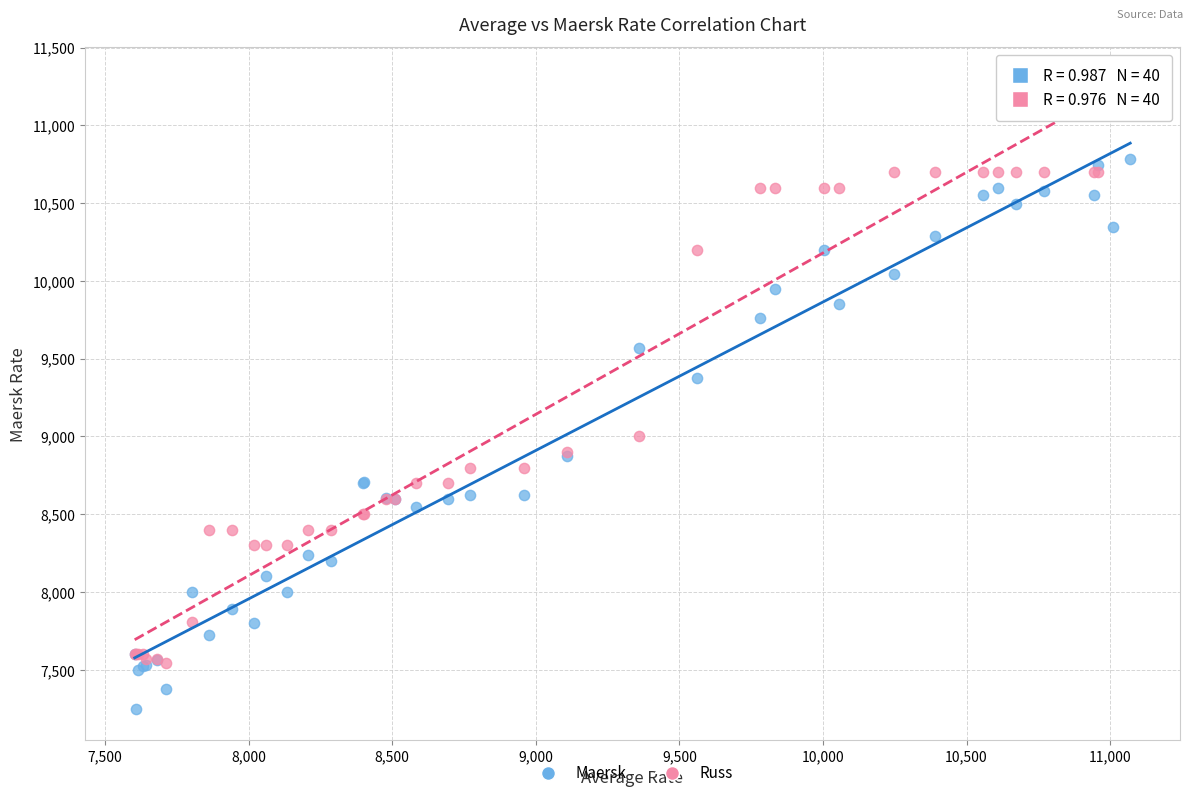

Which series contains the highest Y value?

Russ